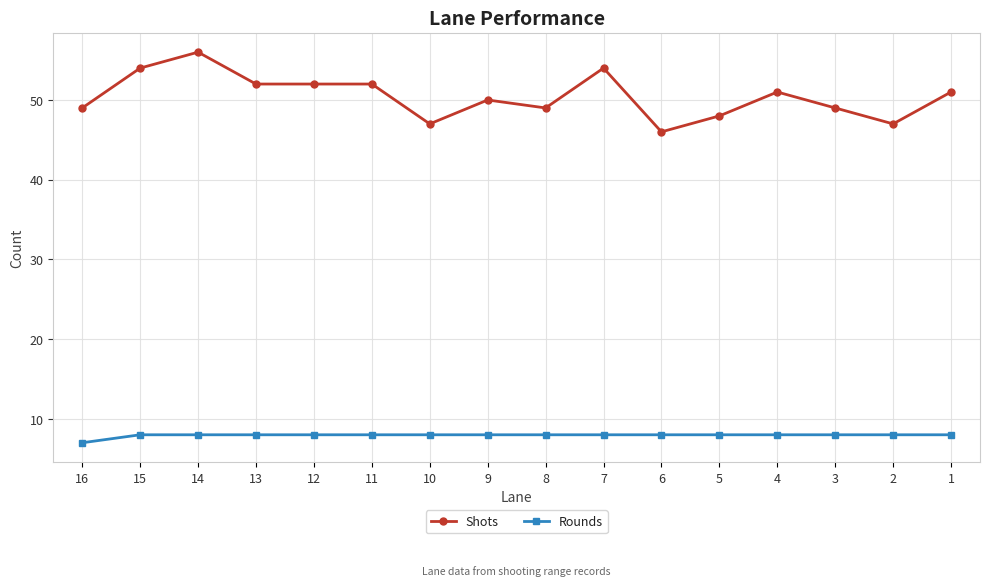

Which has a higher value, 1 or 12?

12